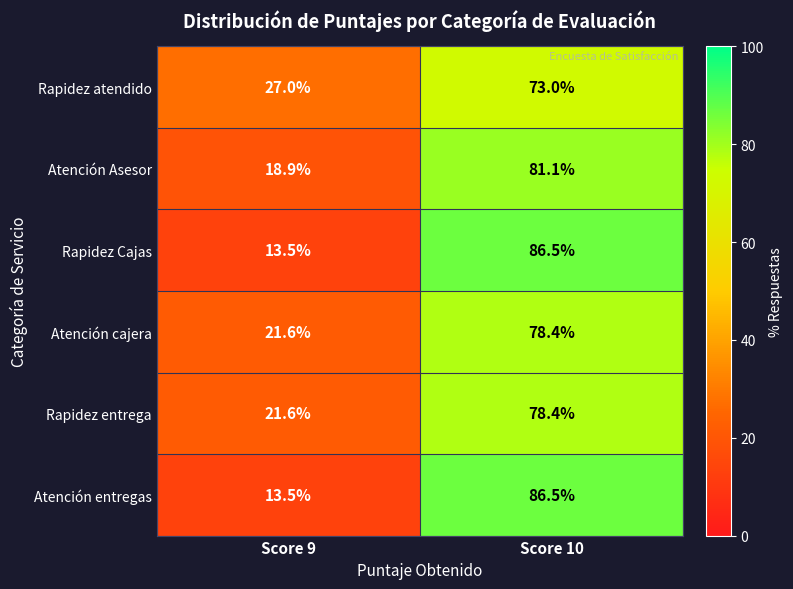

Rank the categories by Rapidez atendido value from highest to lowest.

Score 10, Score 9